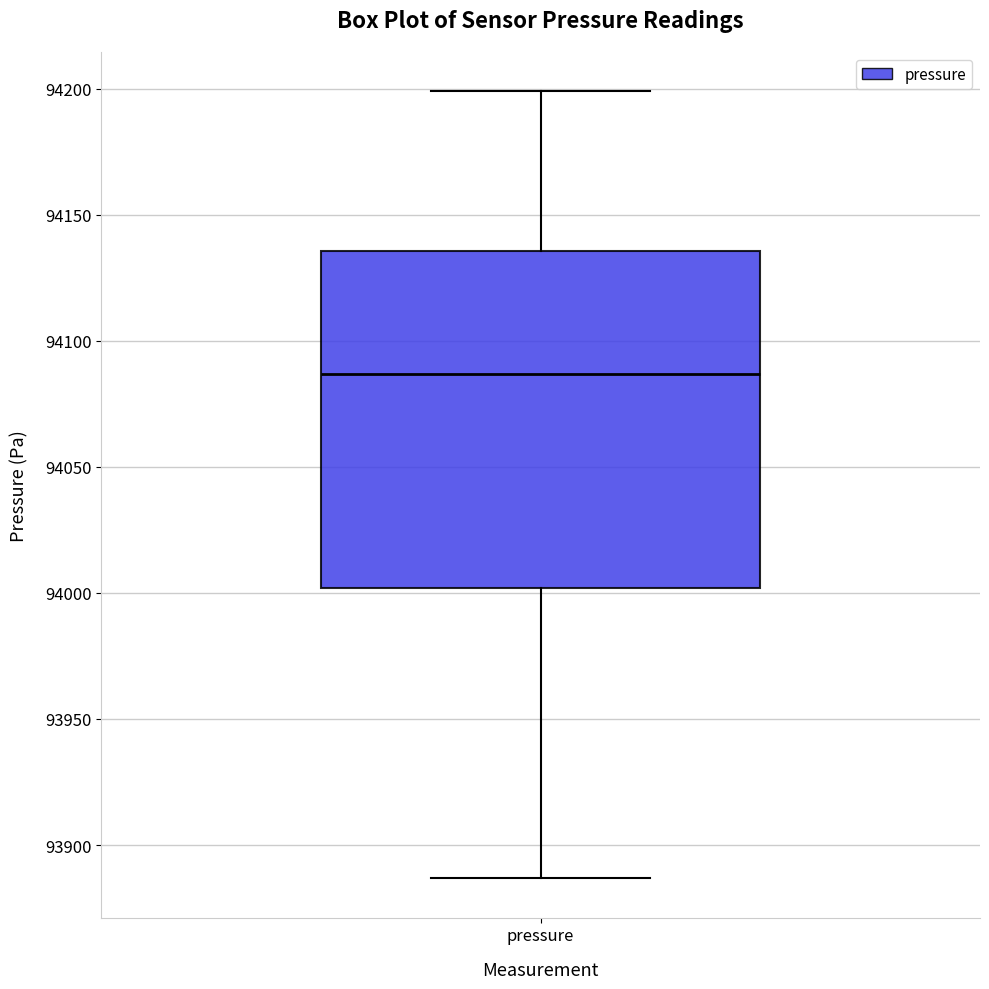

Transcribe this box plot: give where the median line is, the range the box spans, and where the two whiskers end, as read against the y-axis. The values are not printed on the chart, so give them approximately, as read against the axis.

median 94085, box 94000 to 94135, whiskers 93885 to 94200